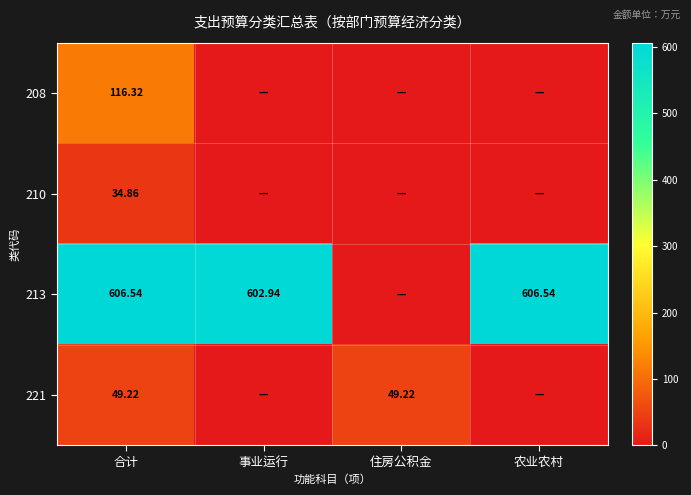

How many data points in 221 are above 49?

2